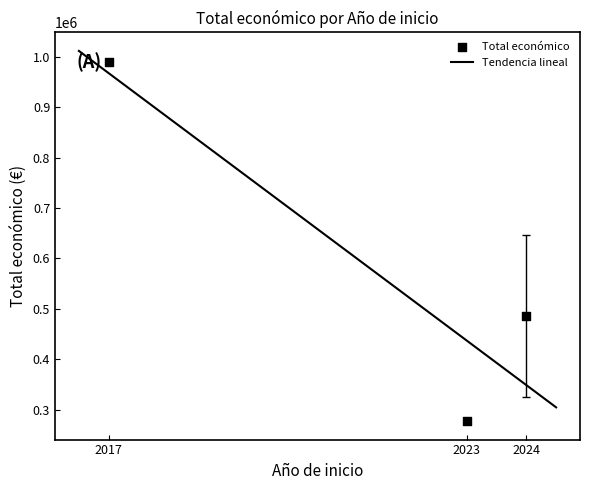

What is the lowest value of the Tendencia lineal series?

304680.1